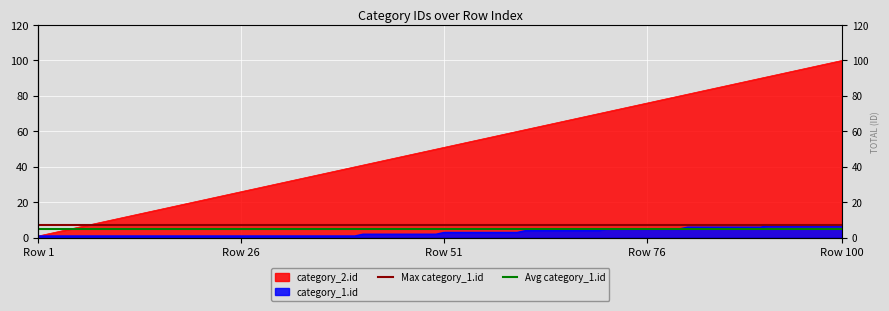

What is the sum of the Max category_1.id values at Row 1 and Row 26?

14